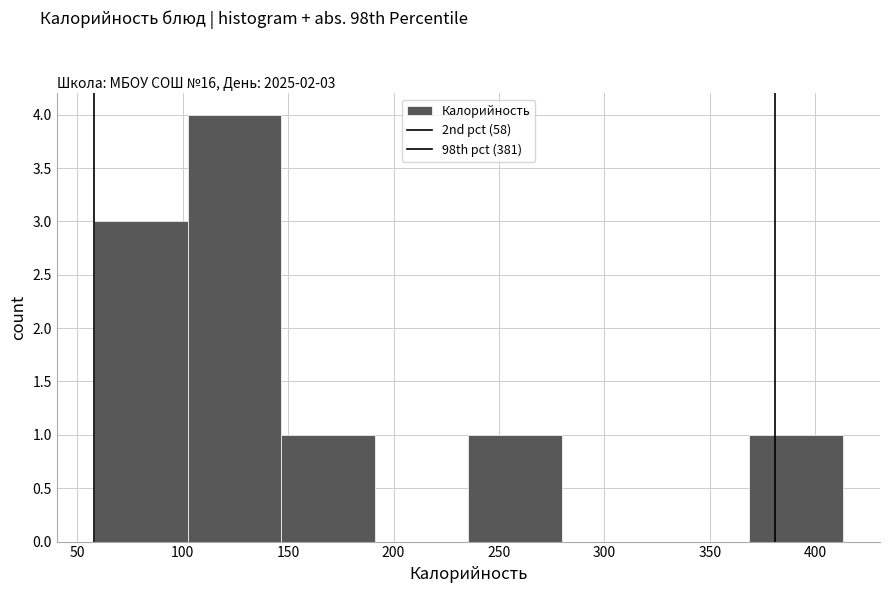

Which range on the x-axis has the tallest bar?

100 to 145